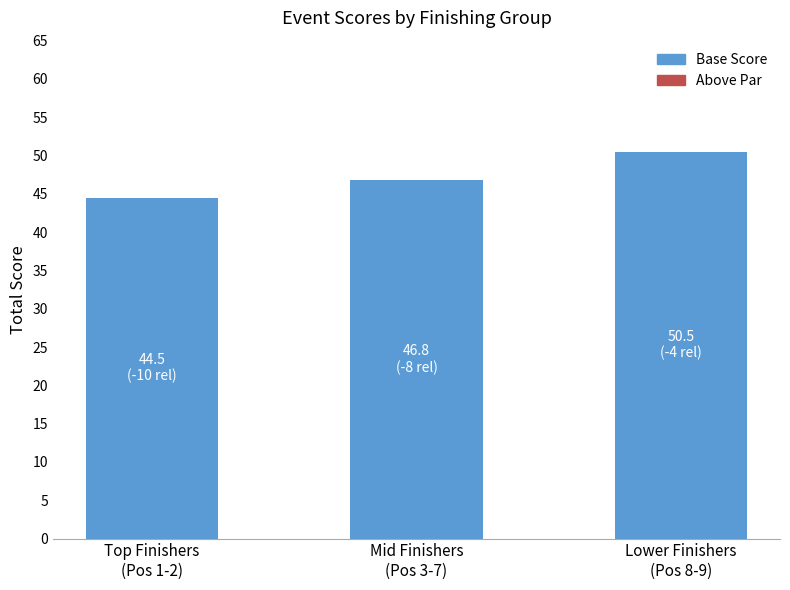

What is the difference between the maximum and second lowest values?

3.7